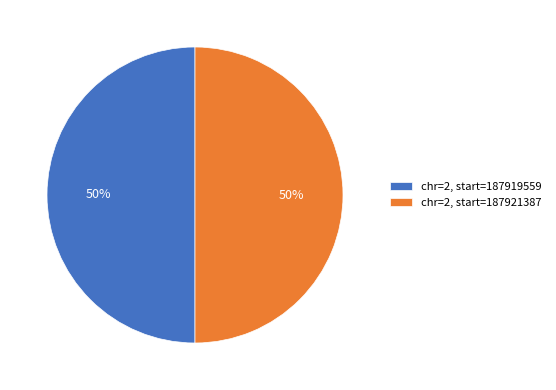

To the nearest percent, what is the combined percentage of chr=2, start=187921387 and chr=2, start=187919559?

100%